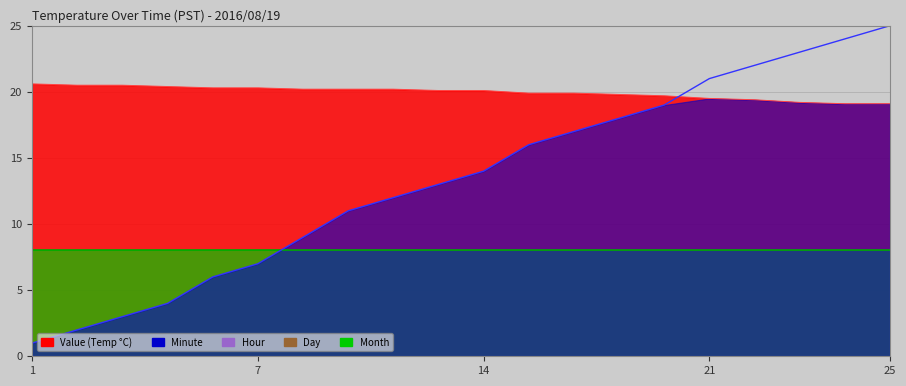

What are all the series names shown in the legend?

Value, Minute, Hour, Day, Month